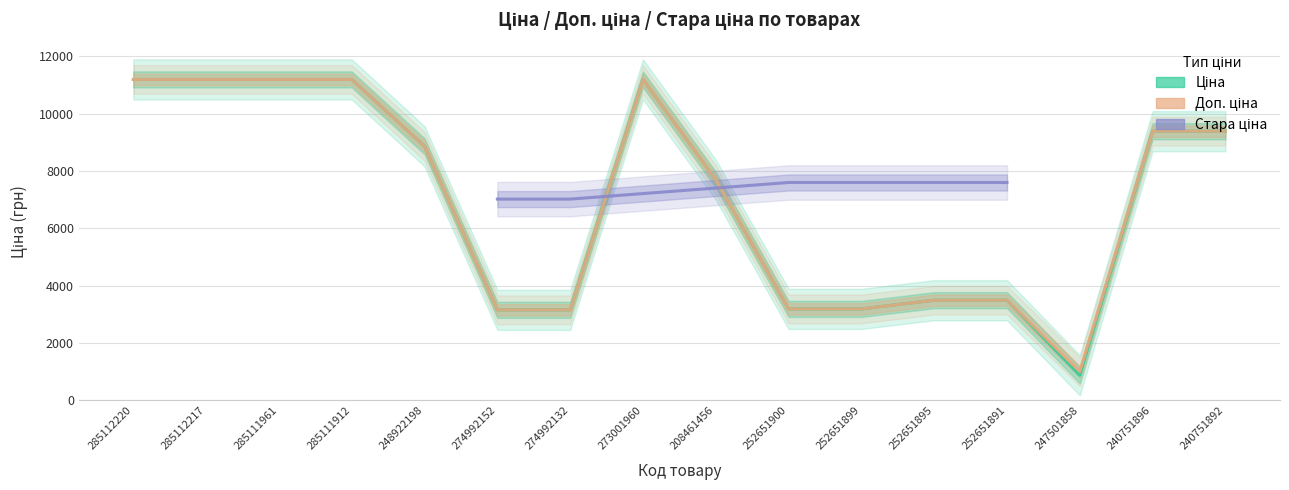

What position from the right is 208461456?

8